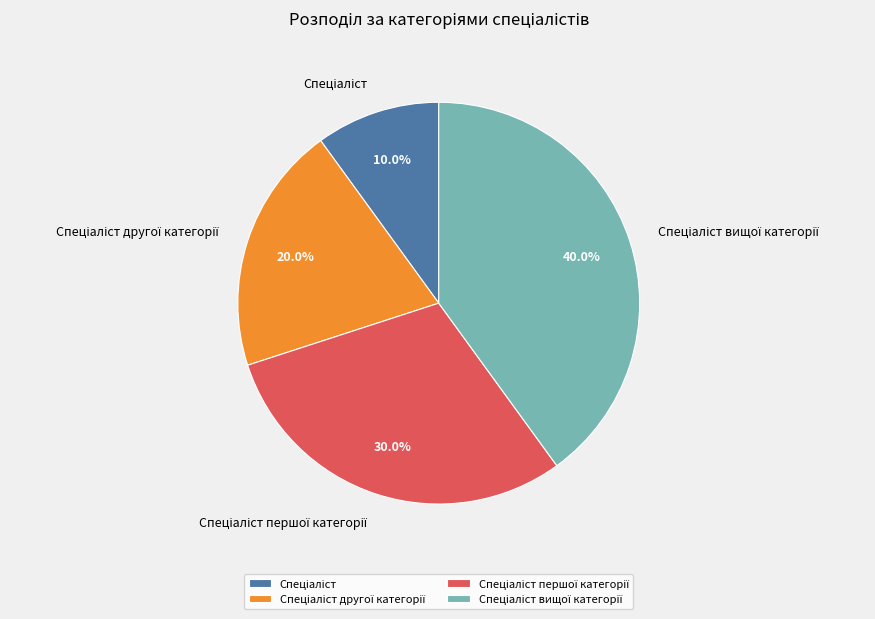

Is there a majority slice in this chart?

No